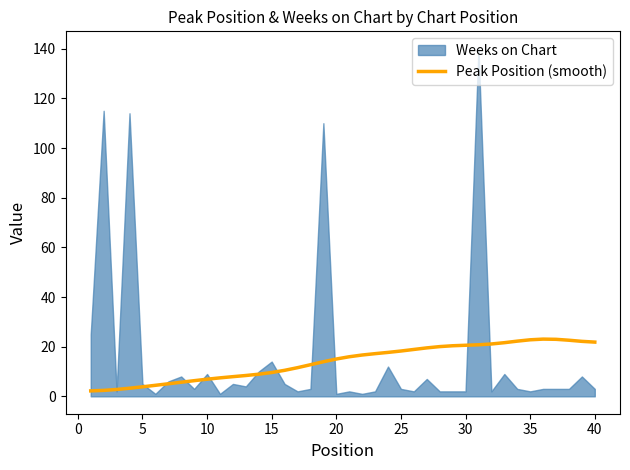

True or false: there are more than 0 points higher than both neighbors.

True